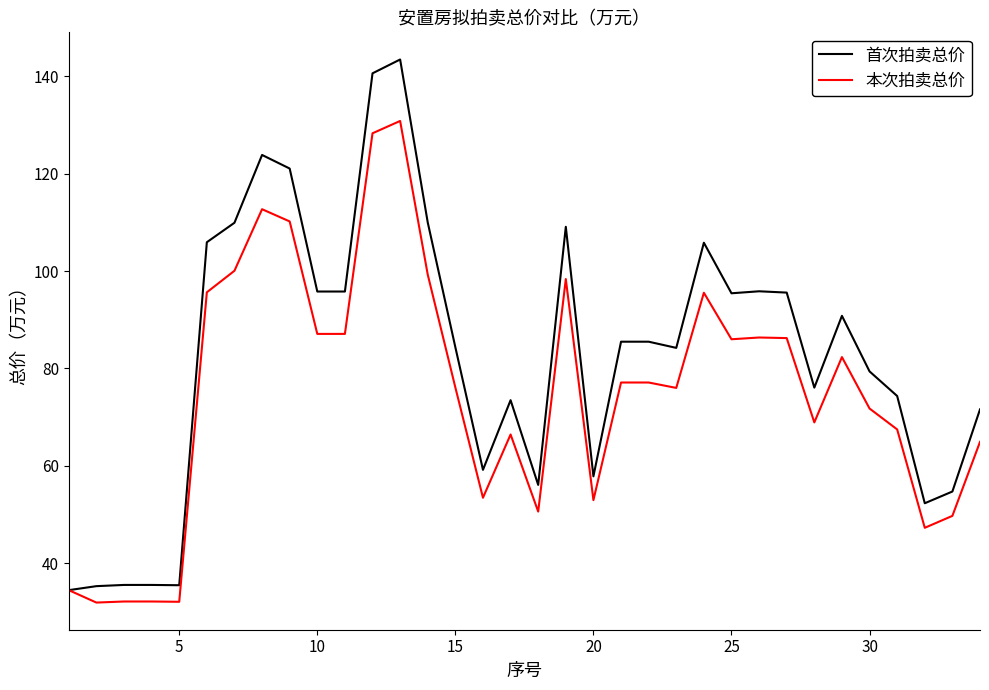

Which series has the largest range (max minus min)?

首次拍卖总价